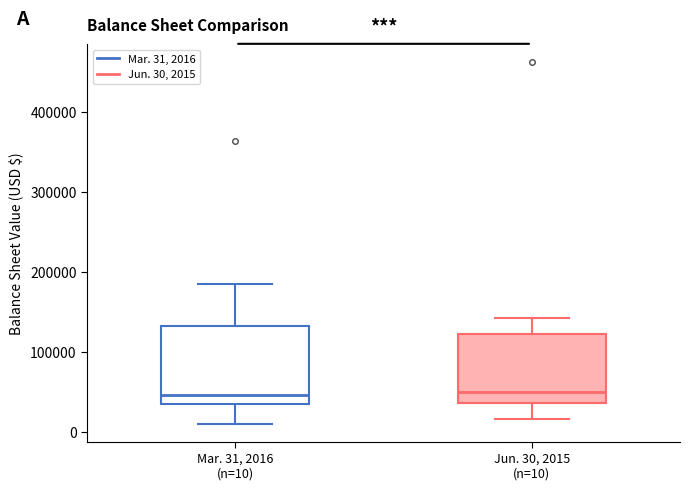

Comparing the boxes themselves (not the whiskers), which one is the tallest?

Mar. 31, 2016 (n=10)